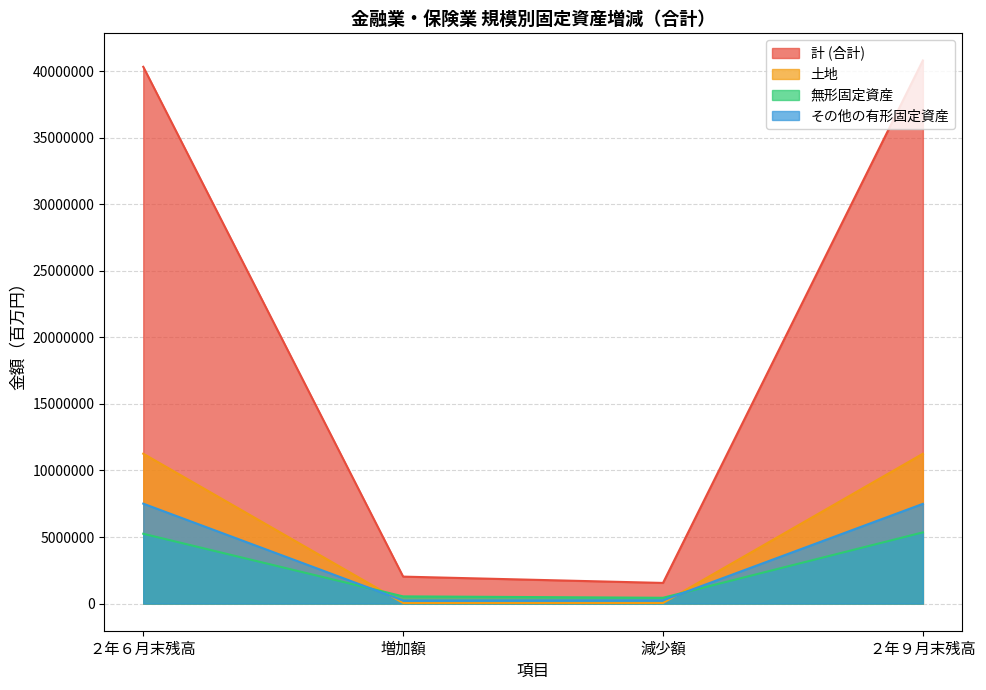

True or false: 土地 has more than 1 interior local peaks.

False